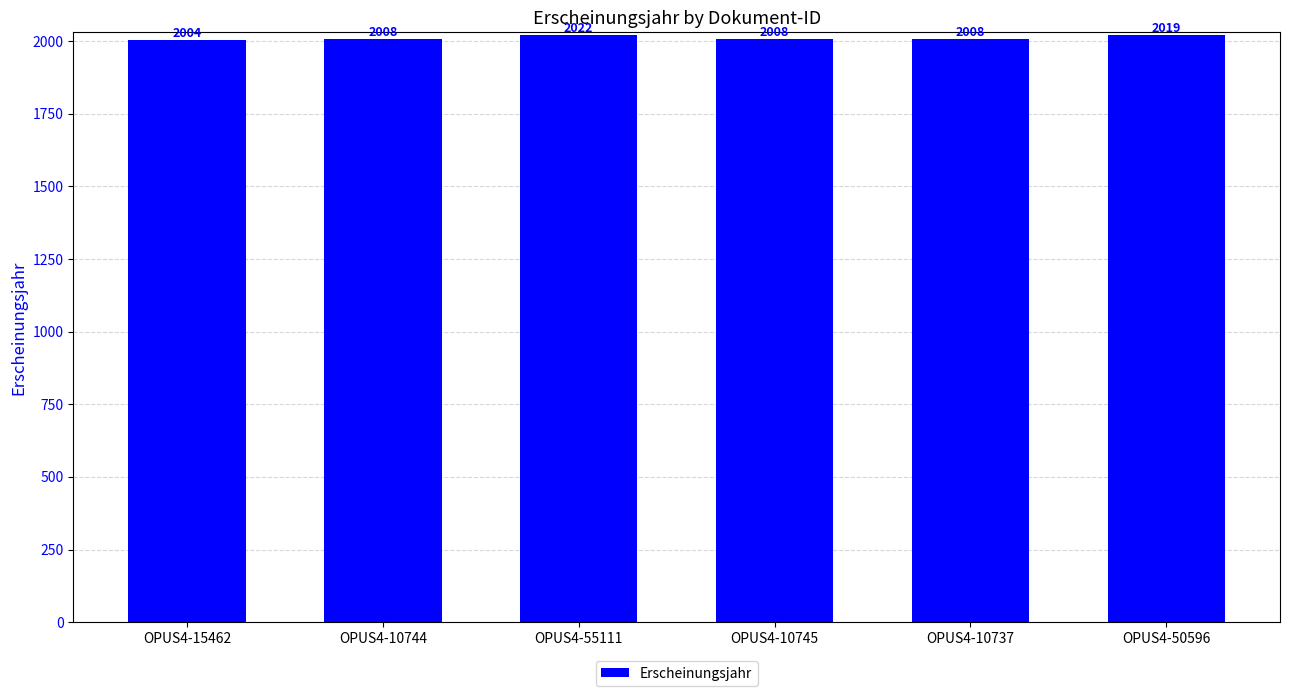

The chart shows a value of 505 at OPUS4-10744. True or false?

False